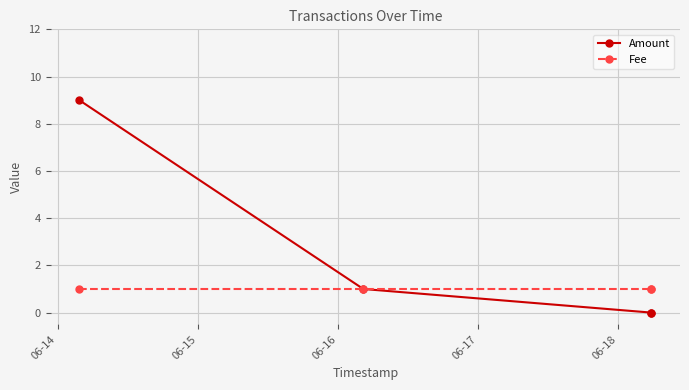

Rank the series by their average value, from lowest to highest.

Fee, Amount